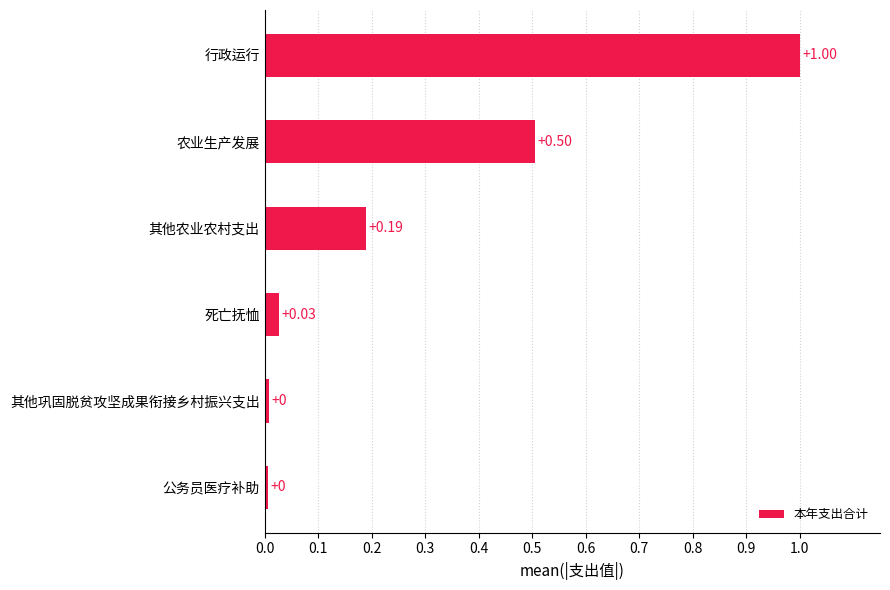

How many distinct data groups are displayed?

1